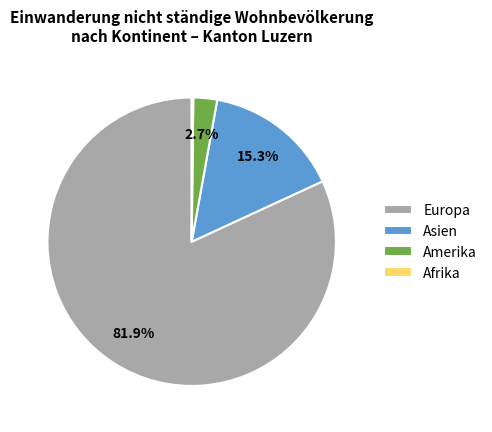

Combined, do Asien and Amerika account for over 50%?

No